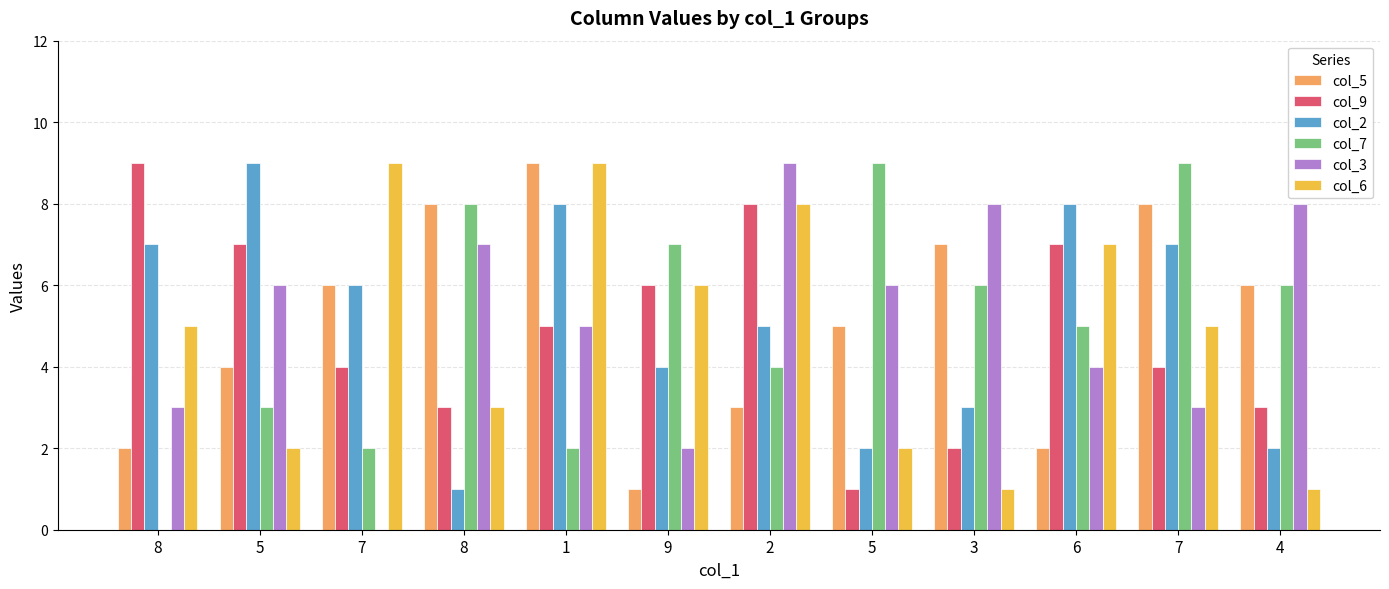

What is the label of the 1st bar from the left?

8